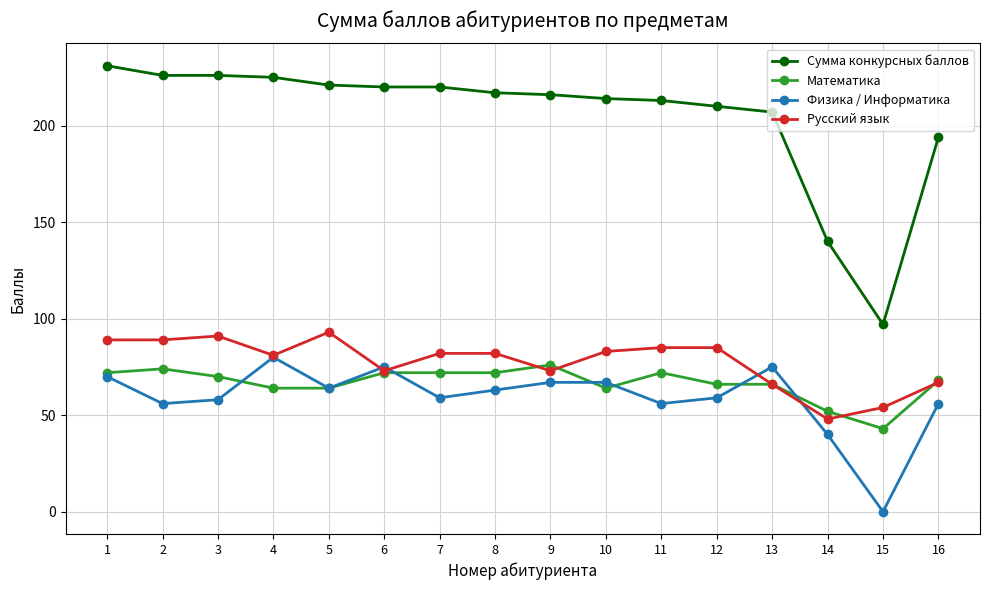

At how many categories does at least one series exceed 157?

14